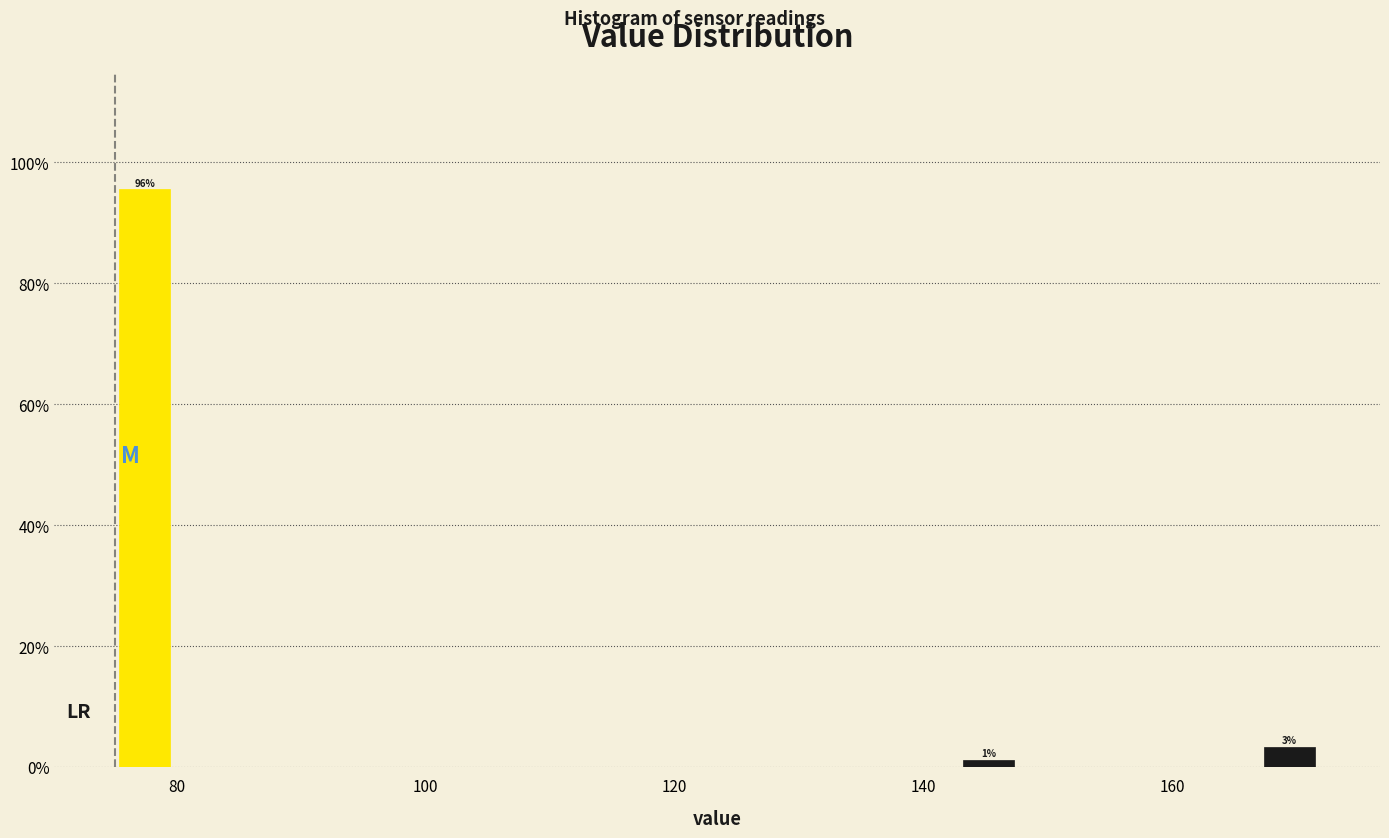

Around what value on the x-axis is the tallest bar? Give the approximate position of its centre, as read against the axis.

78